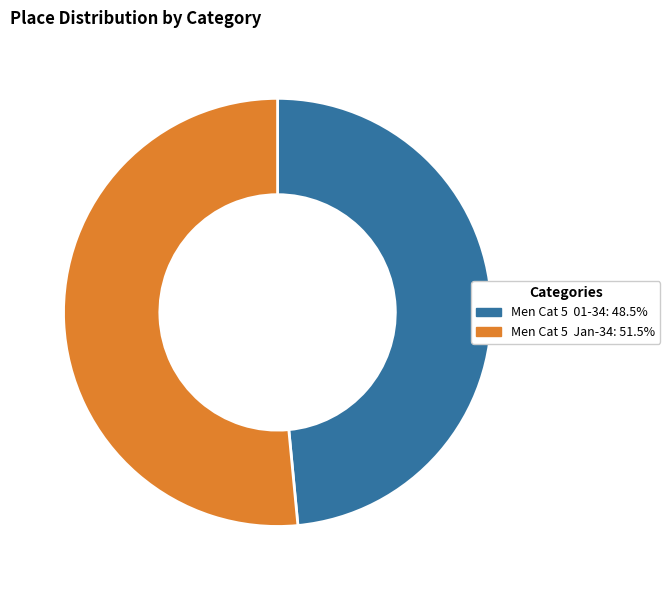

Between Men Cat 5 Jan-34 and Men Cat 5 01-34, which is larger?

Men Cat 5 Jan-34